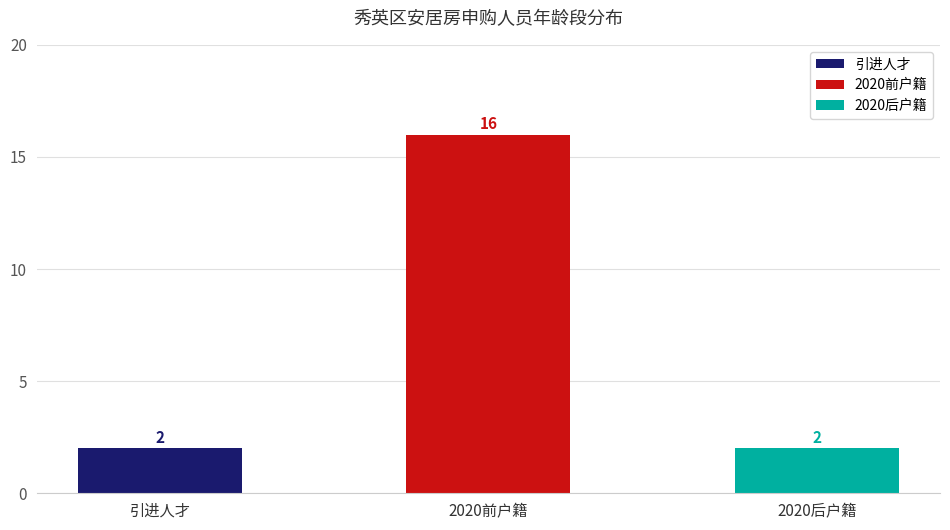

The value of 子女 at 2 is 6. True or false?

False